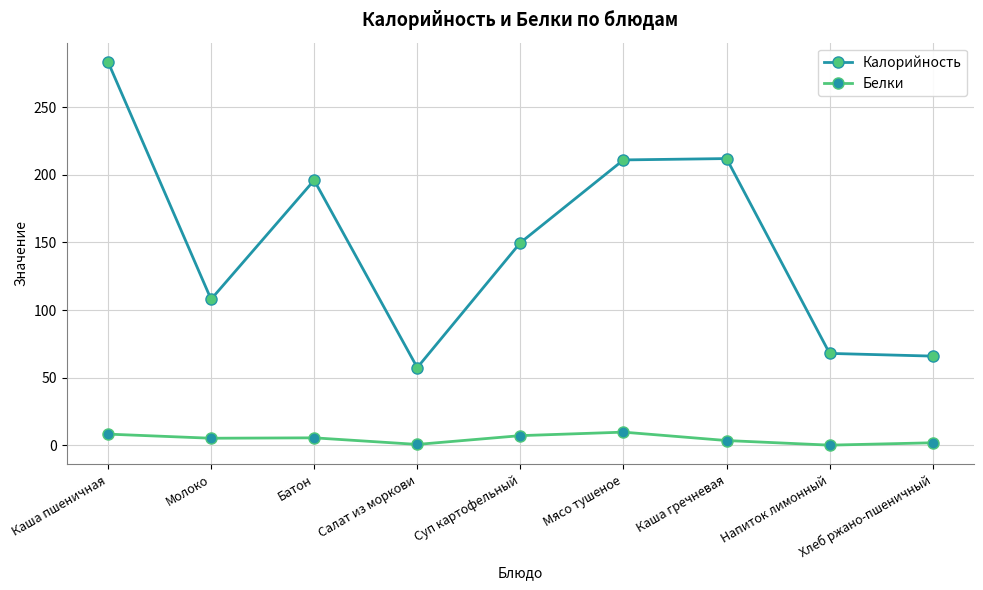

What is the label of the 3rd point from the left?

Батон